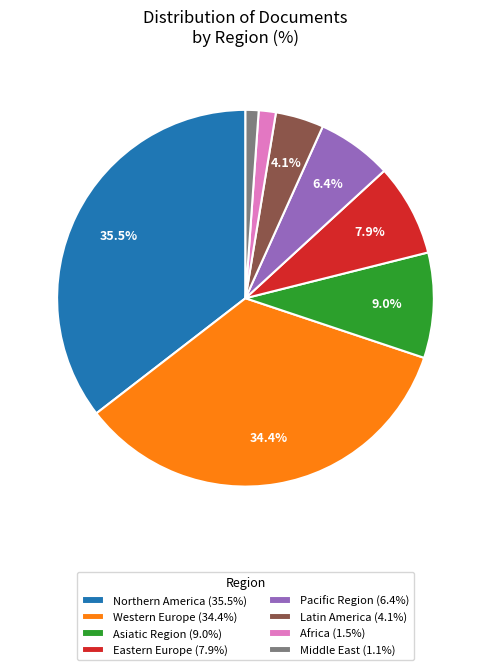

Which has a higher value, Middle East or Northern America?

Northern America